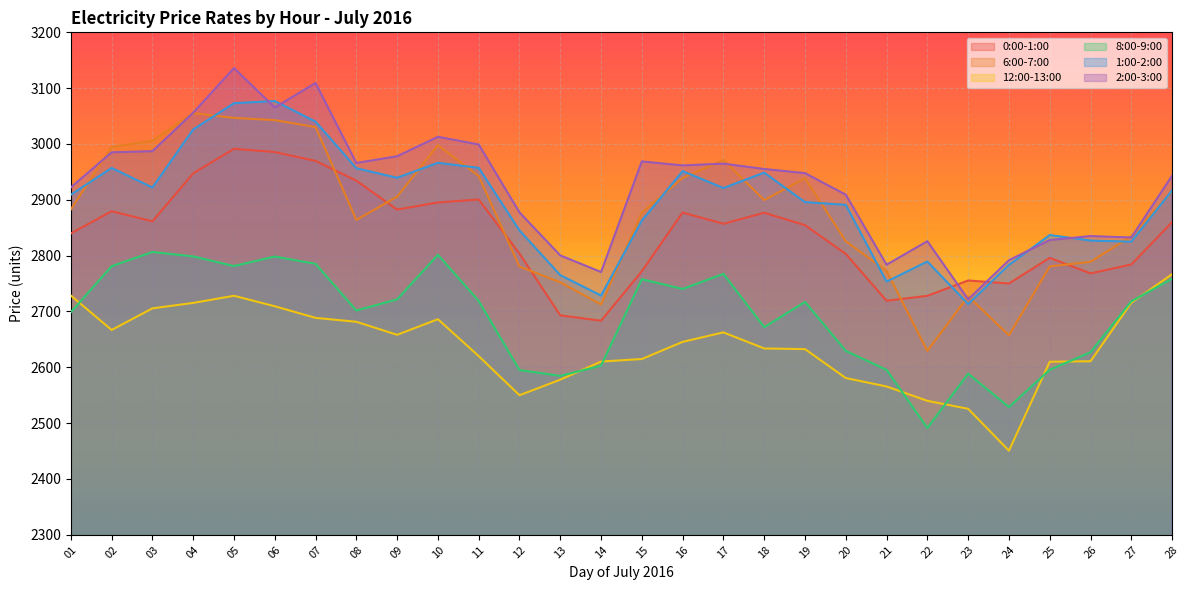

True or false: 6:00-7:00 and 8:00-9:00 cross at least once.

False